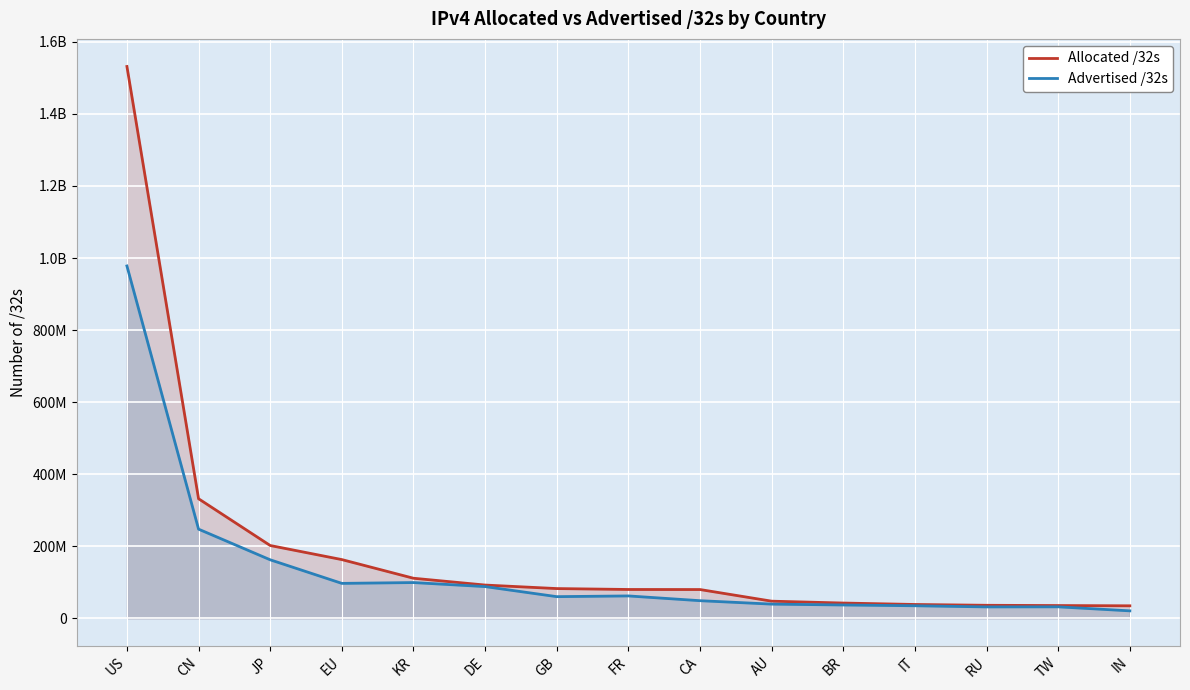

Does the chart display data point markers on the line(s)?

No